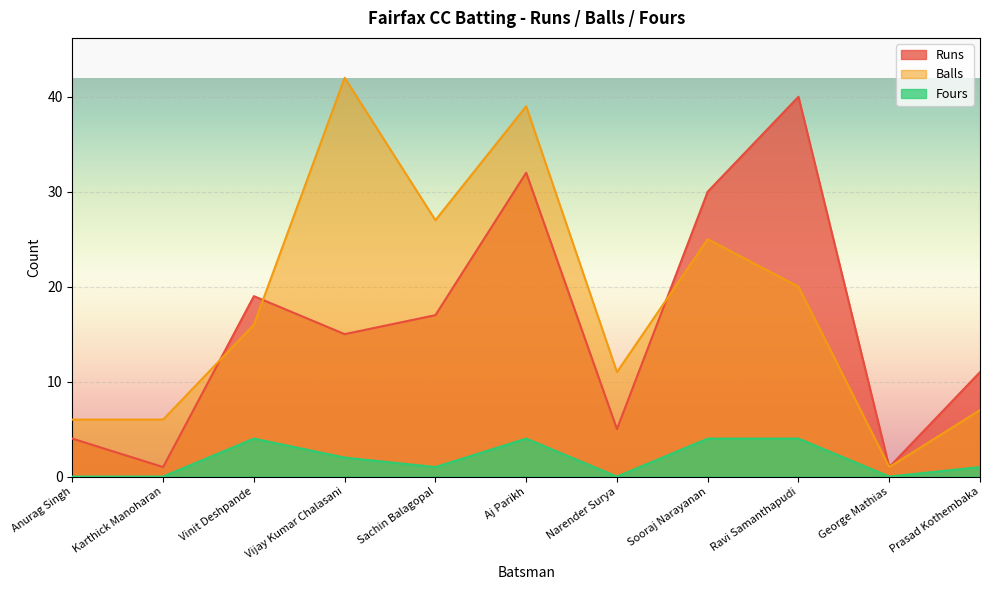

At which label is Runs closest to 20?

Vinit Deshpande